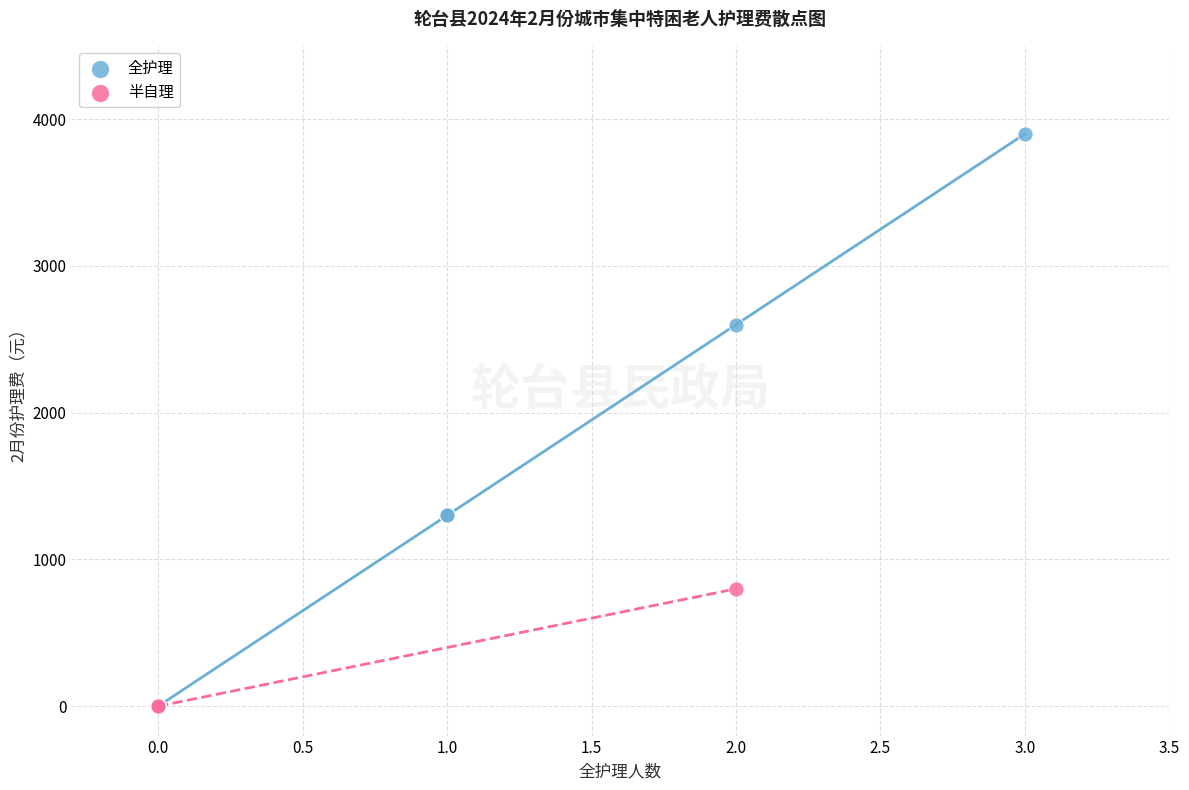

Which series reaches the maximum Y coordinate?

全护理